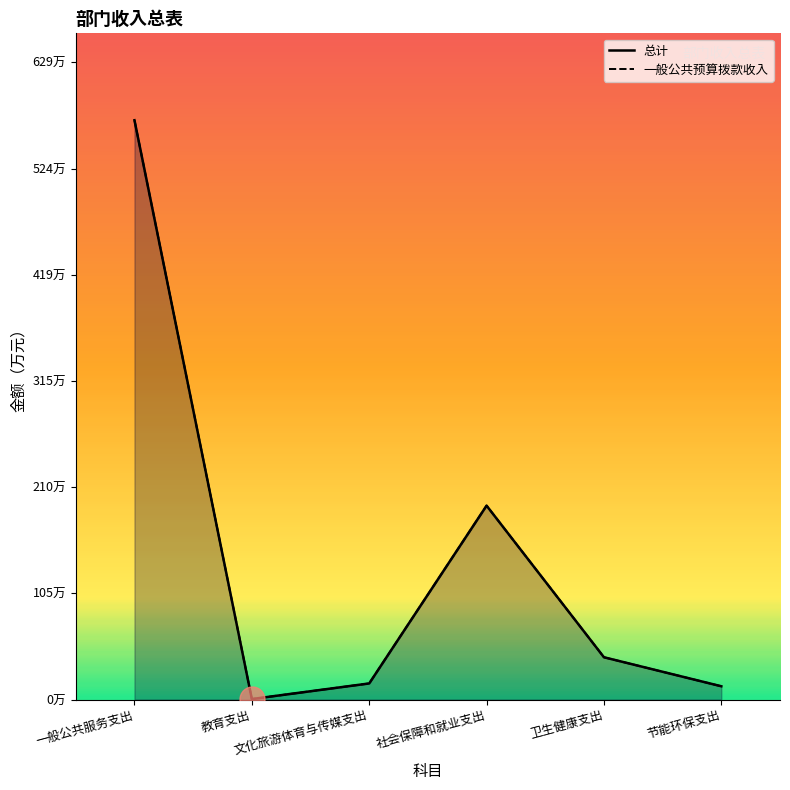

What is the total value across all series at 文化旅游体育与传媒支出?

31.9